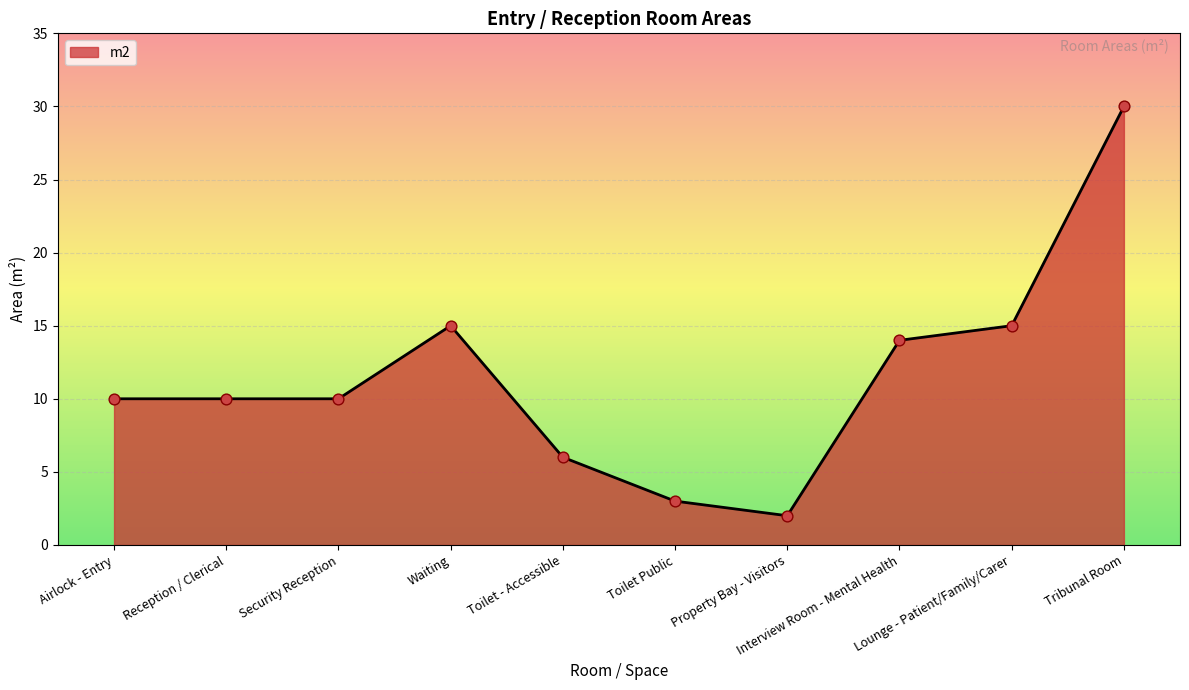

What is the change in value from Property Bay - Visitors to Tribunal Room?

+28